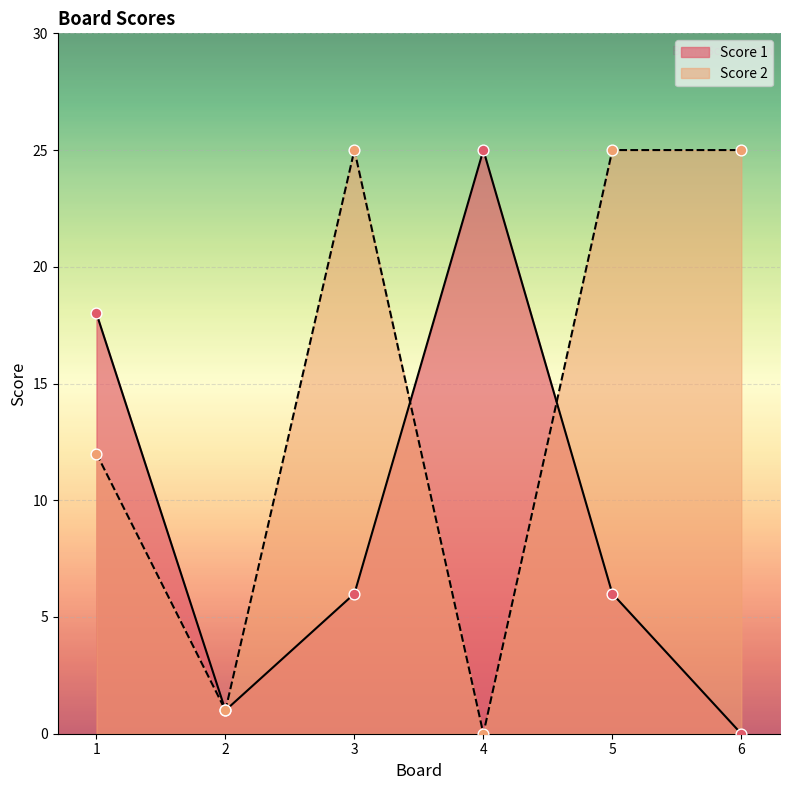

What is the total value across all series at 3?

31